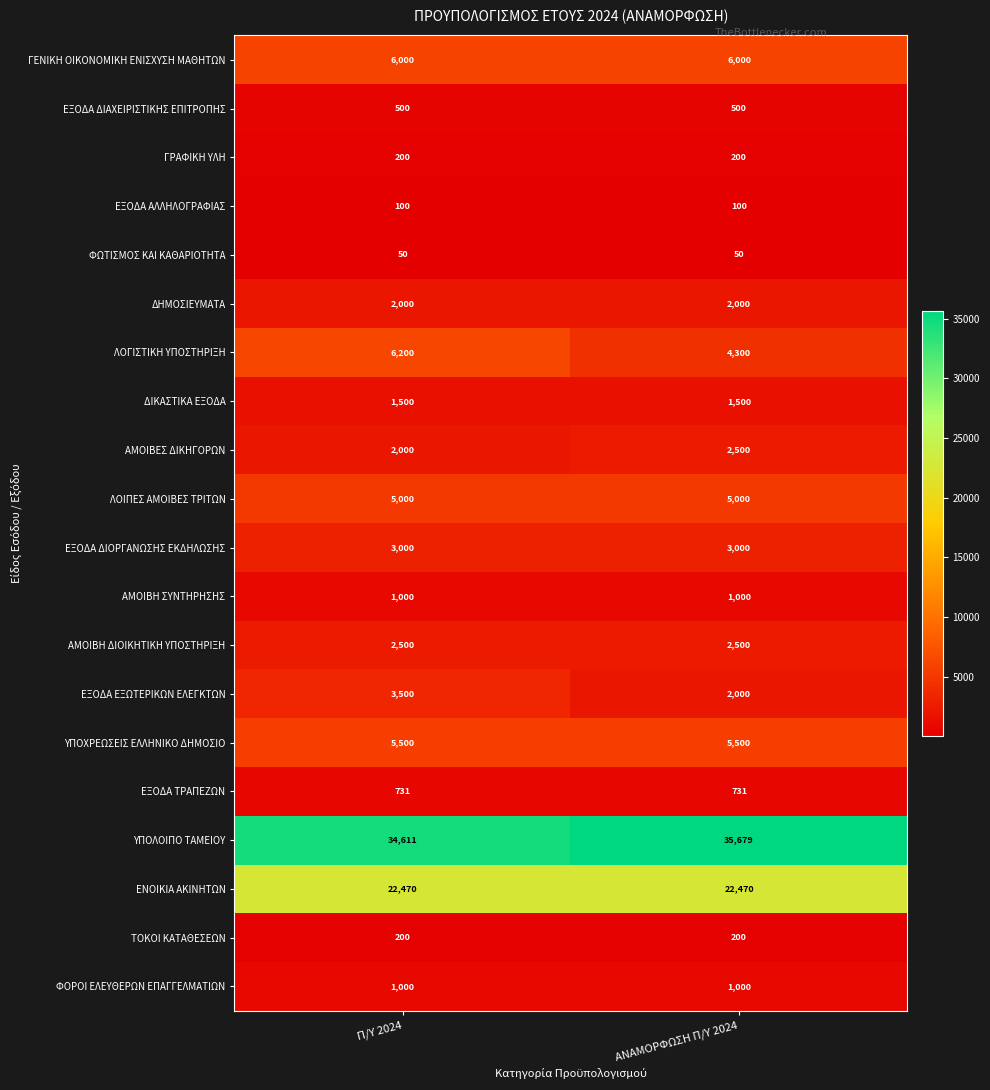

What is the difference between the highest and lowest values at Π/Υ 2024?

34561